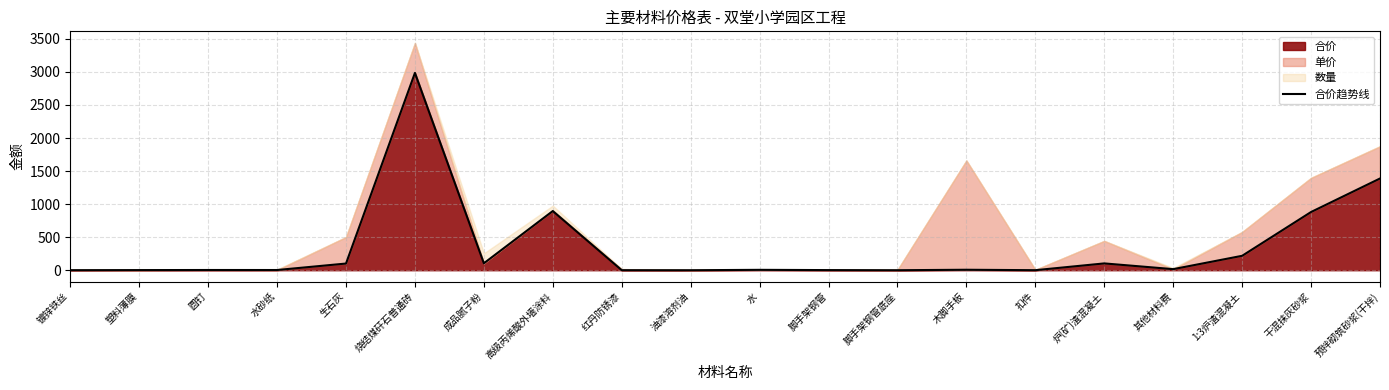

The chart shows a value of 336.8 at 1:3炉渣混凝土. True or false?

False